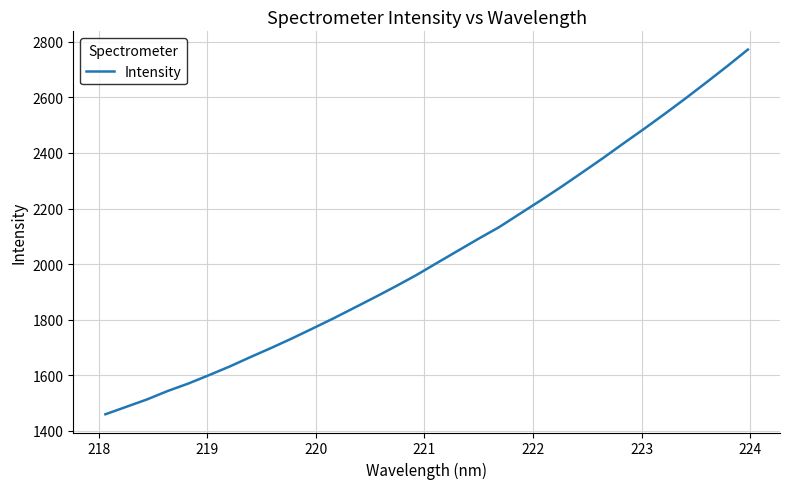

What is the maximum value shown in the chart?

2772.3